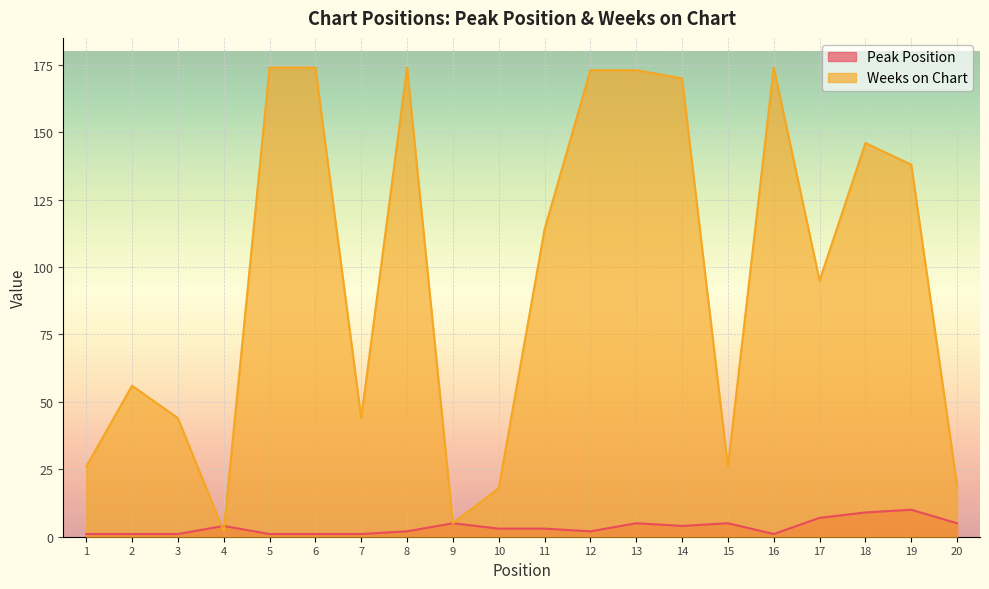

Reading left to right, what are all the values shown in this chart?

Peak Position: 1=1	2=1	3=1	4=4	5=1	6=1	7=1	8=2	9=5	10=3	11=3	12=2	13=5	14=4	15=5	16=1	17=7	18=9	19=10	20=5
Weeks on Chart: 1=26	2=56	3=44	4=2	5=174	6=174	7=44	8=174	9=5	10=18	11=114	12=173	13=173	14=170	15=26	16=174	17=95	18=146	19=138	20=19